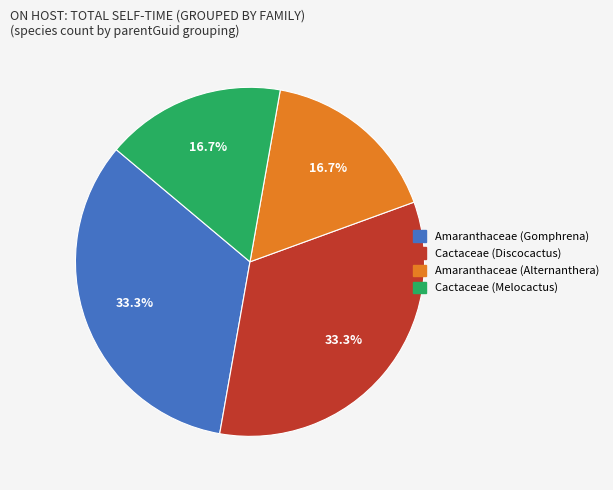

Is there a majority slice in this chart?

No